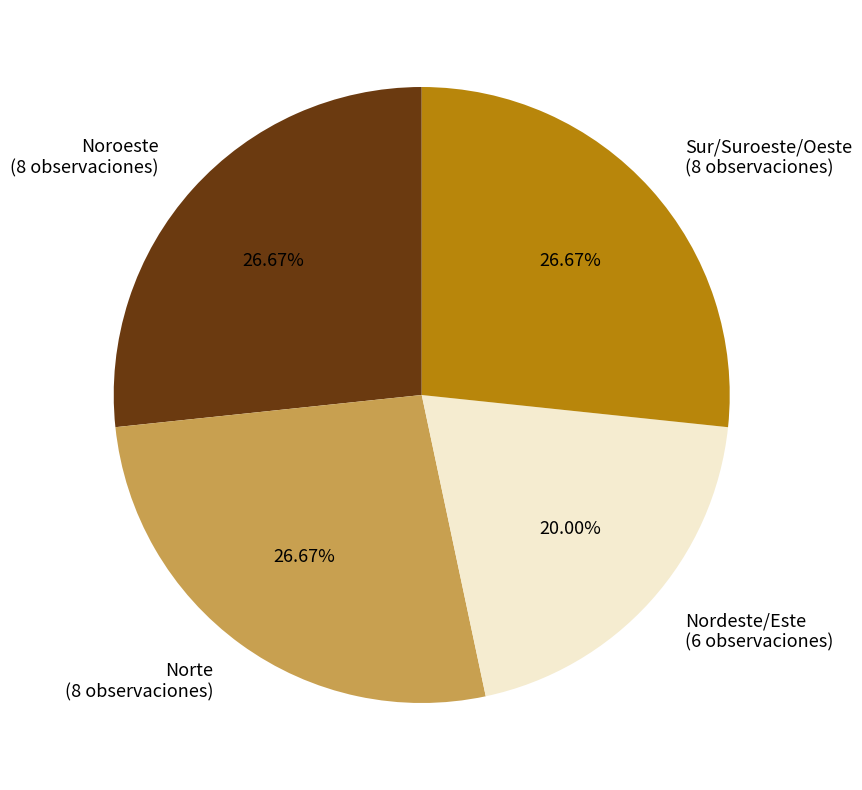

Do Norte (8 observaciones) and Nordeste/Este (6 observaciones) together represent more than half of the pie?

No